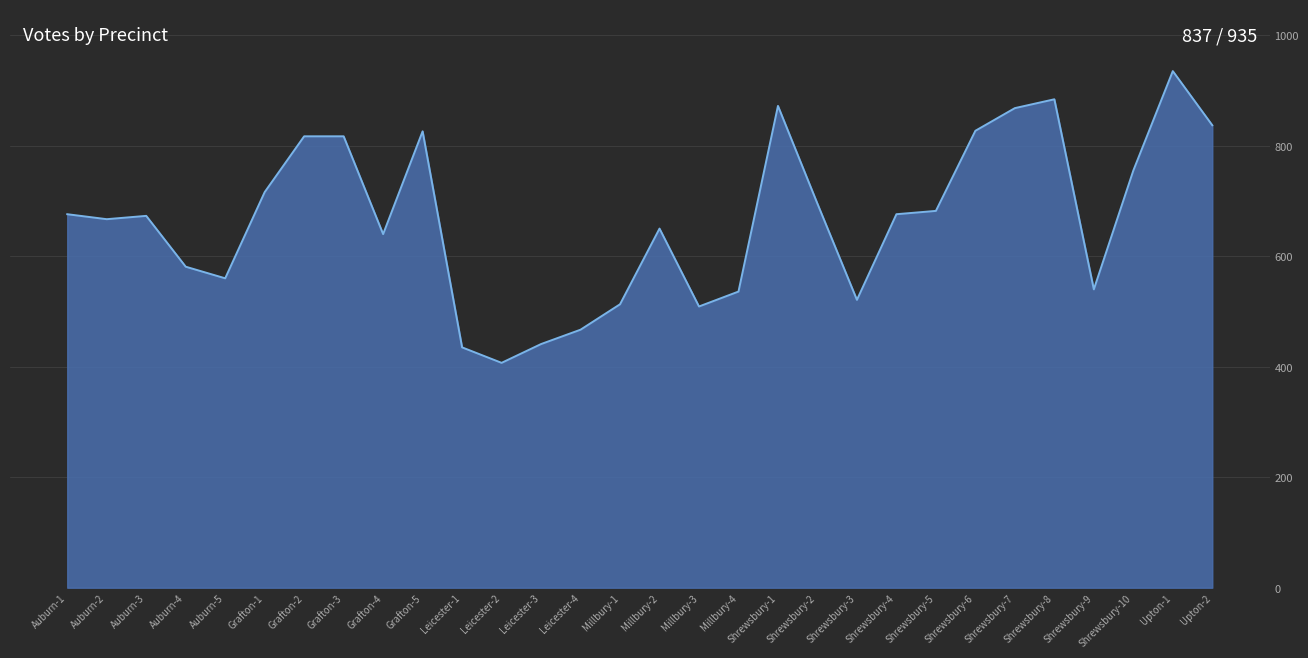

What position from the left is Upton-1?

29